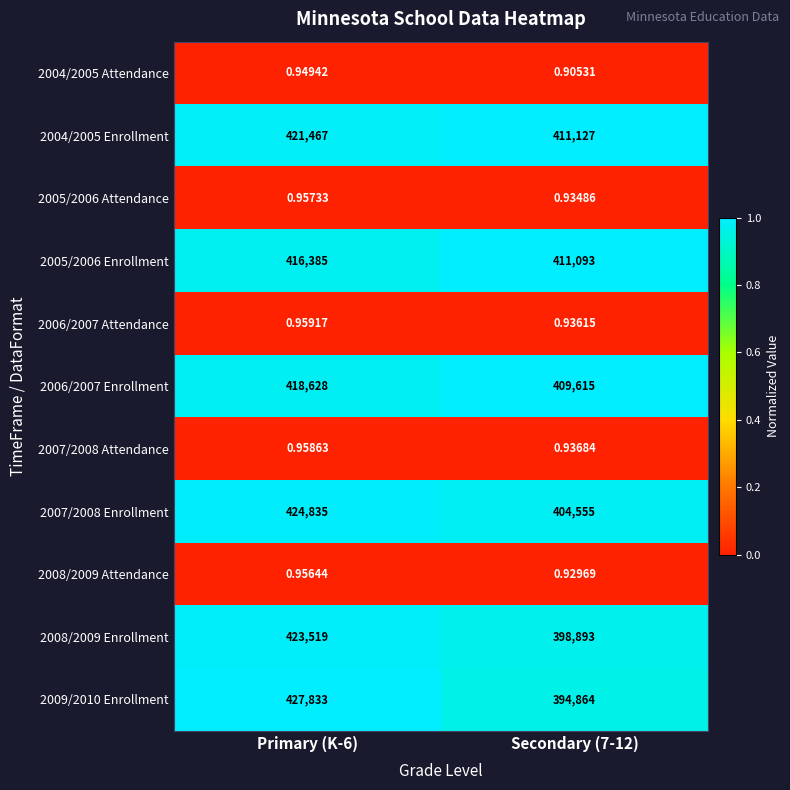

At which category is the sum across all series the highest?

Primary (K-6)